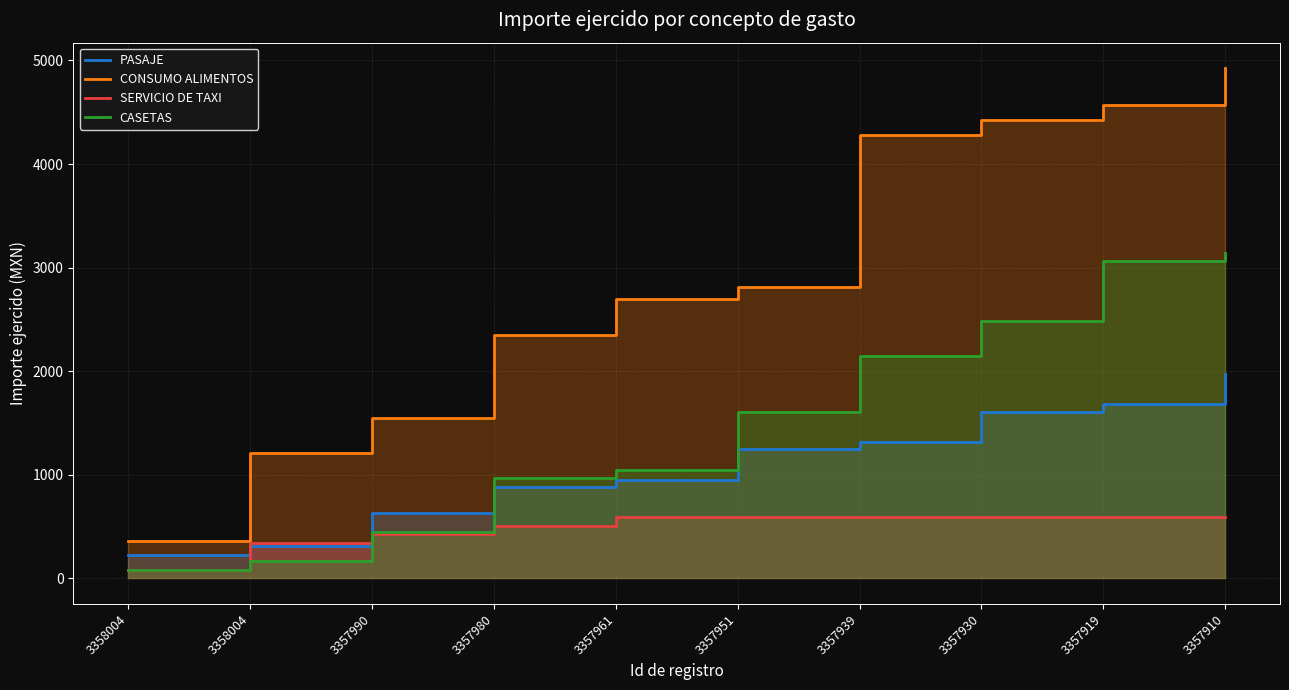

The value of CASETAS at 3357919 is 3060.0. True or false?

True